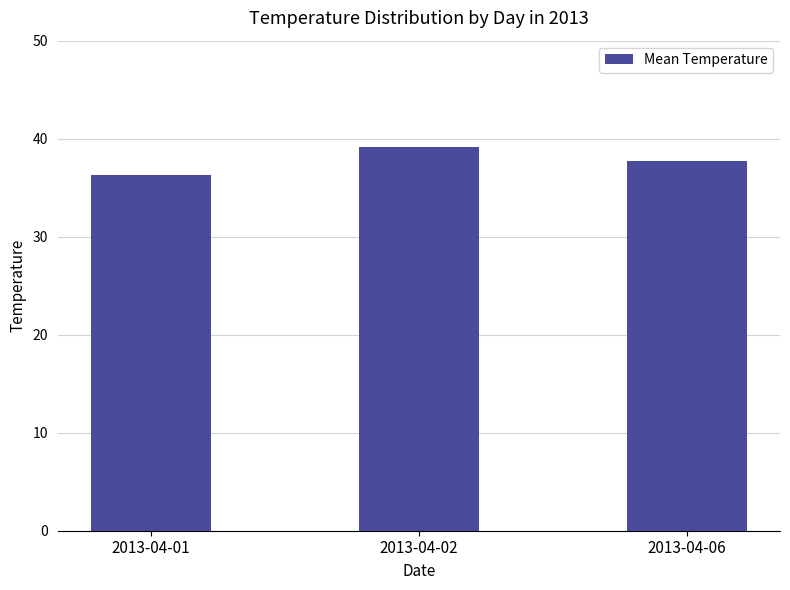

What value does the data have at 2013-04-06?

37.7